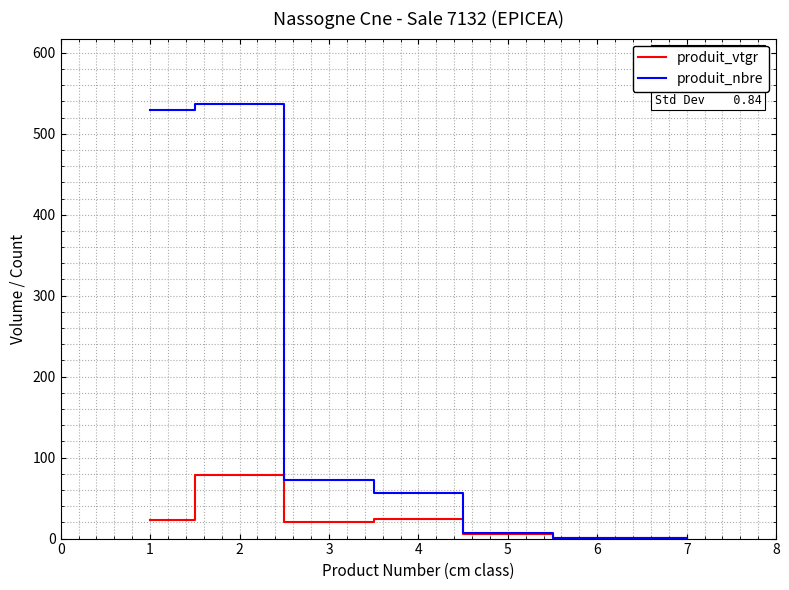

How many lines are shown in the chart?

2